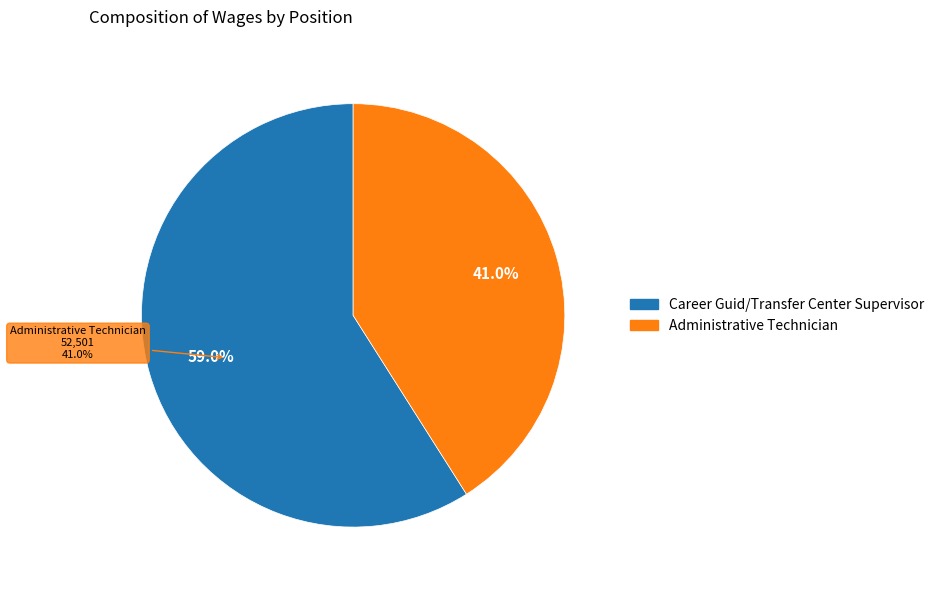

Count the number of slices in the pie.

2